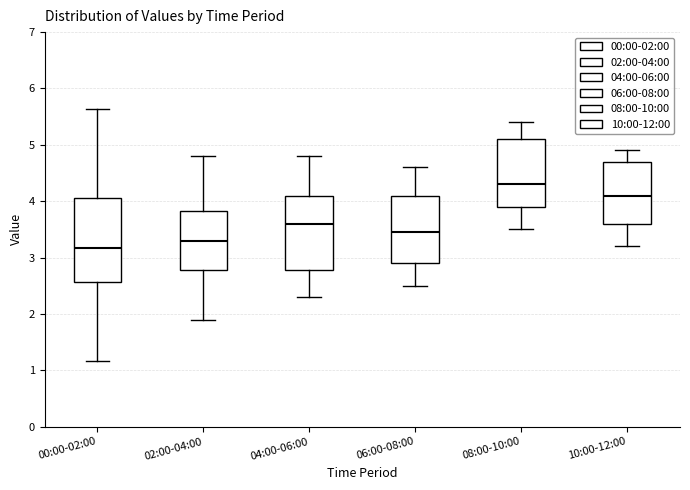

Where is the upper edge of the box for 06:00-08:00 on the y-axis? The values are not printed on the chart, so give them approximately, as read against the axis.

4.1